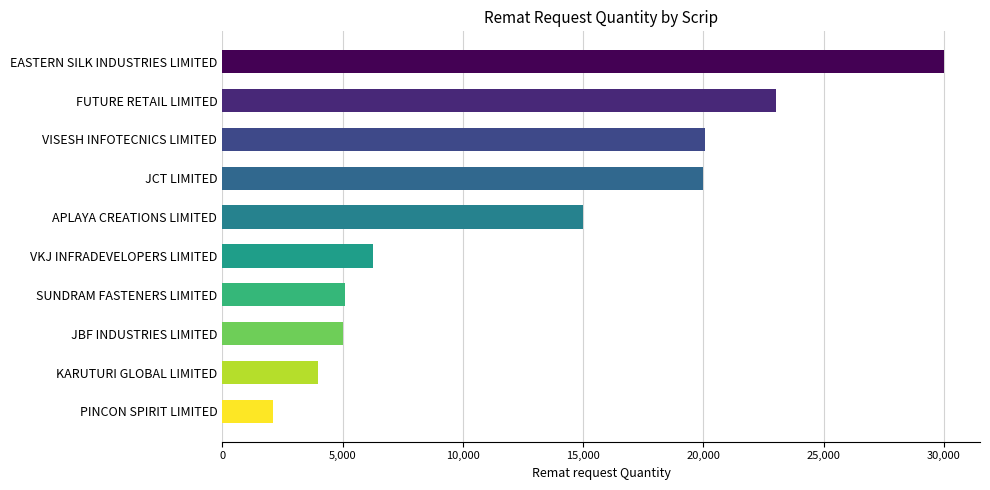

Which has a higher value, KARUTURI GLOBAL LIMITED or JCT LIMITED?

JCT LIMITED